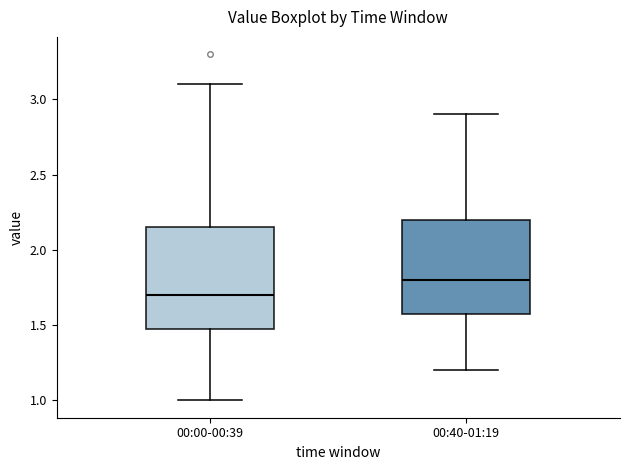

Where does the median line of the box for 00:00-00:39 sit on the y-axis? The values are not printed on the chart, so give them approximately, as read against the axis.

1.70